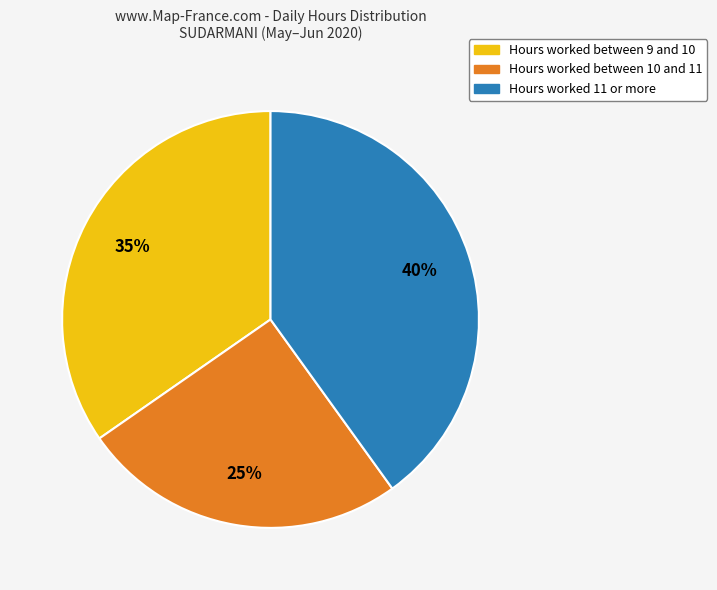

Count the number of slices in the pie.

3